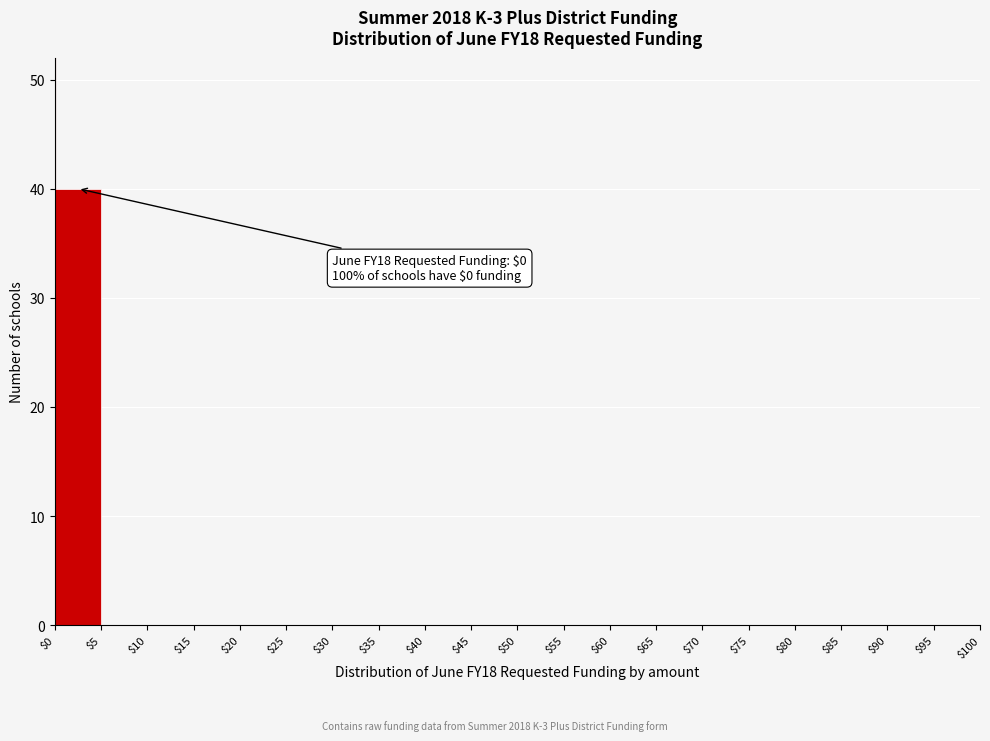

Over which range of the x-axis is the bar tallest?

$0 to $5